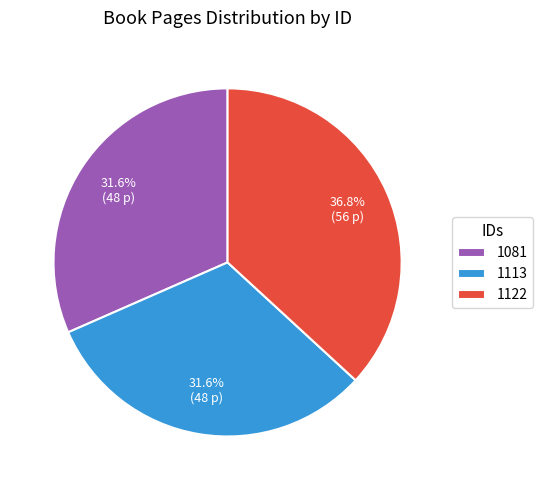

To the nearest percent, what is the average slice percentage?

33%